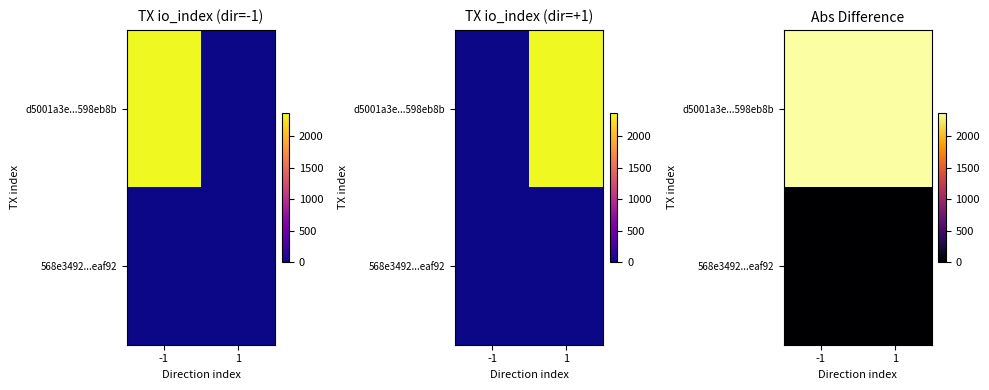

At which label does d5001a3e...598eb8b reach its peak?

-1